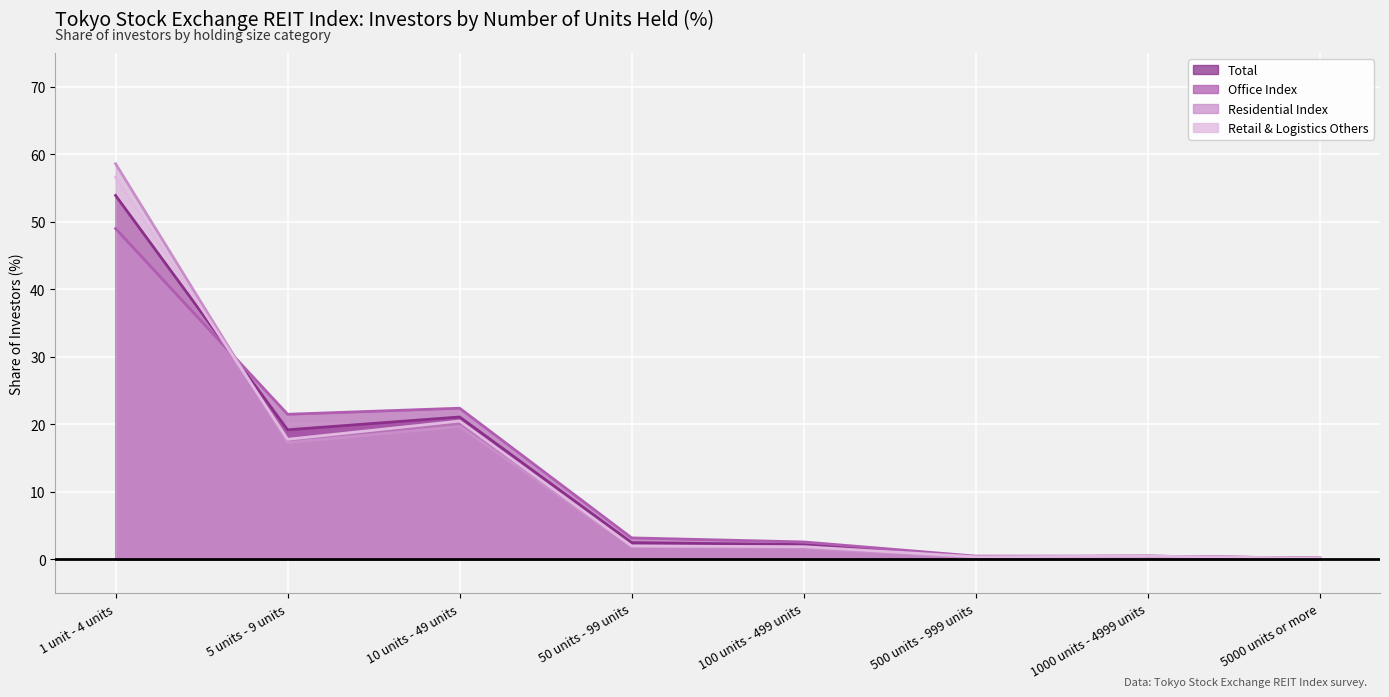

Which series changed the most between 10 units - 49 units and 500 units - 999 units?

Office Index